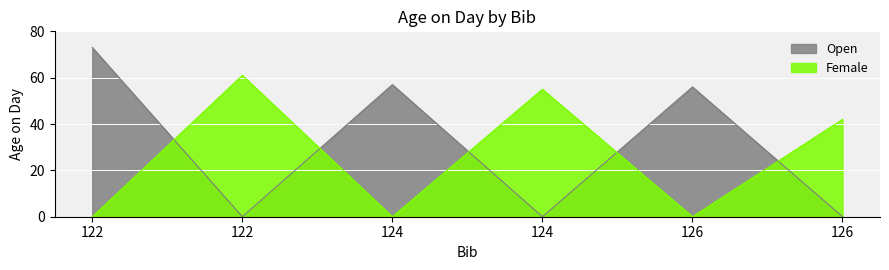

Does the chart display data point markers on the line(s)?

No